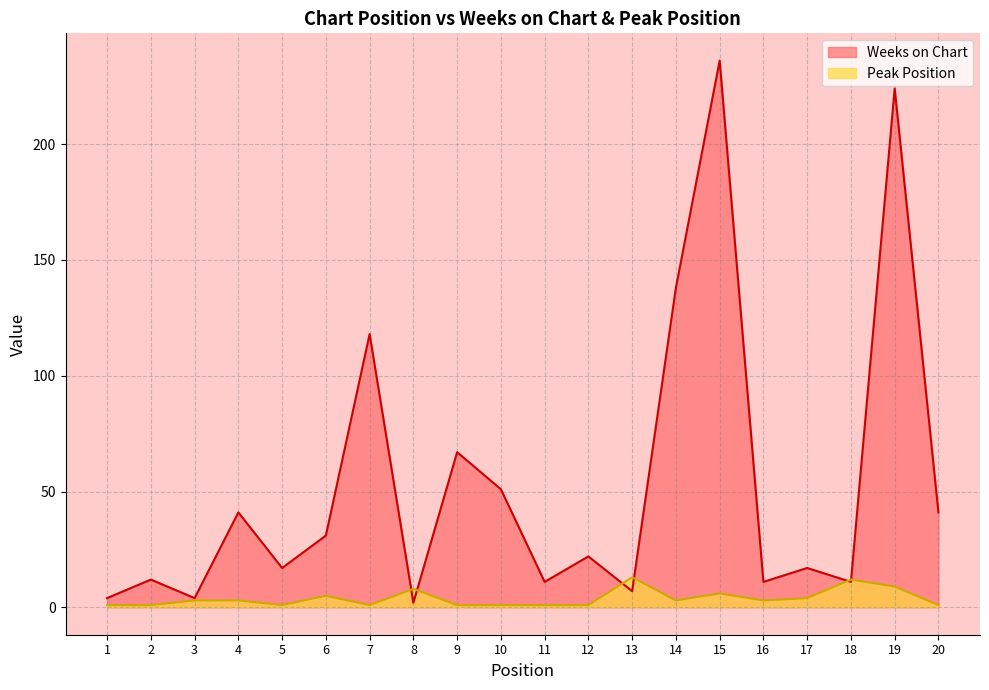

The Weeks on Chart series shows 224 at 19. True or false?

True